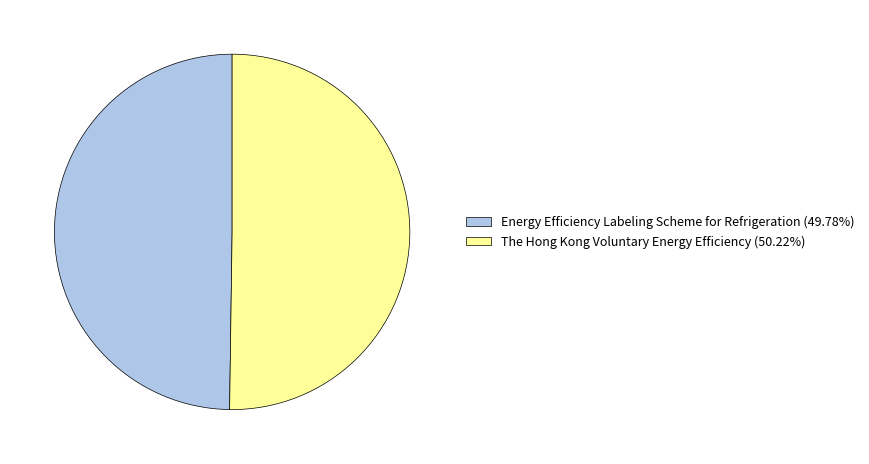

How many slices are in this pie chart?

2